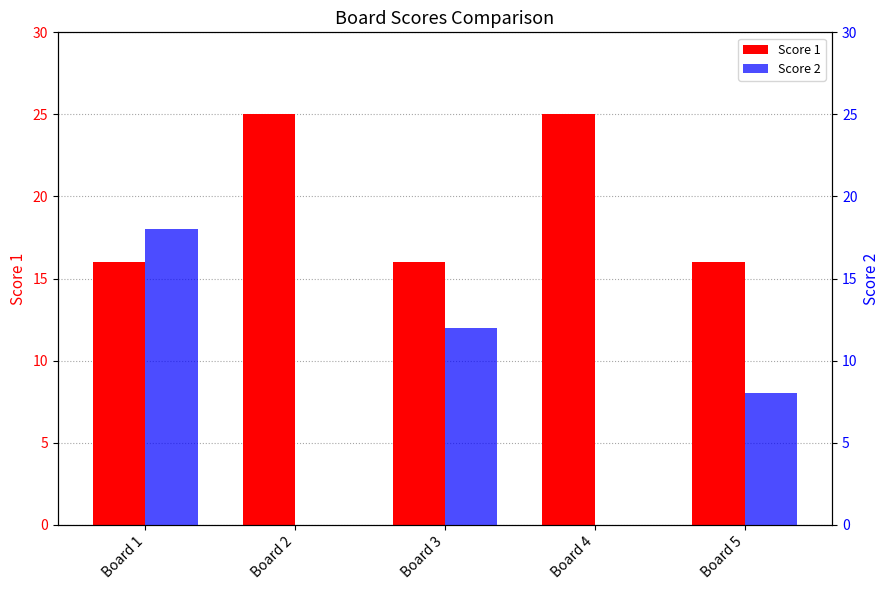

What is the total value across all series at Board 4?

25